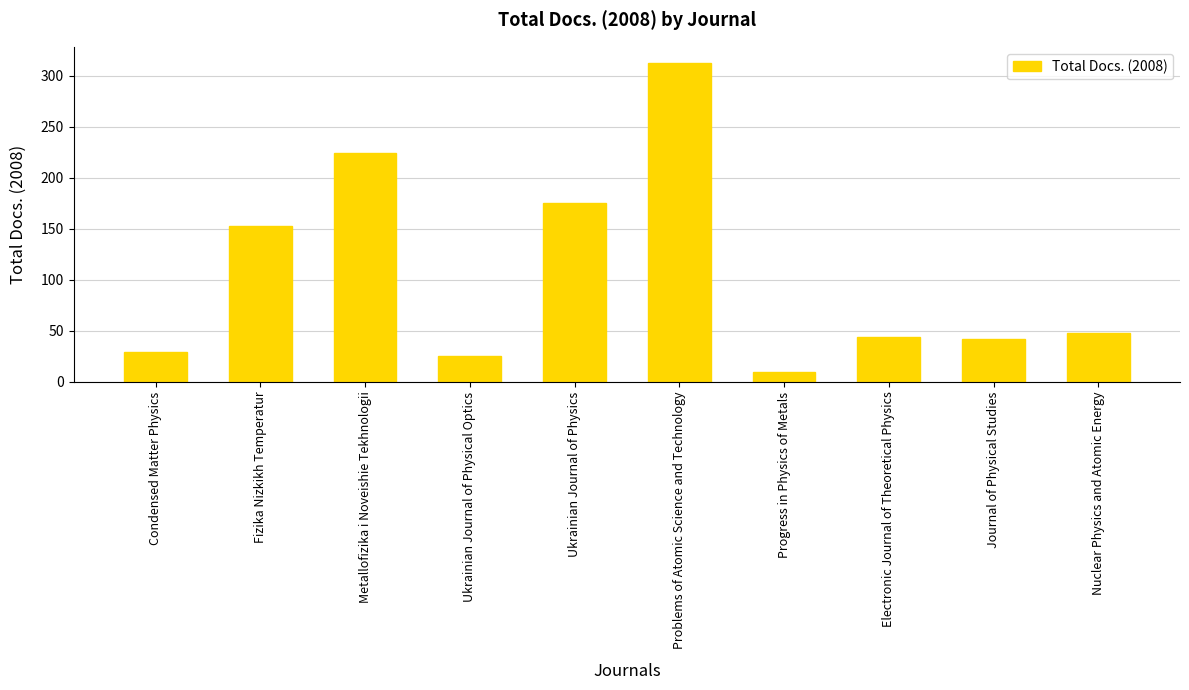

What is the change in value from Condensed Matter Physics to Electronic Journal of Theoretical Physics?

+15